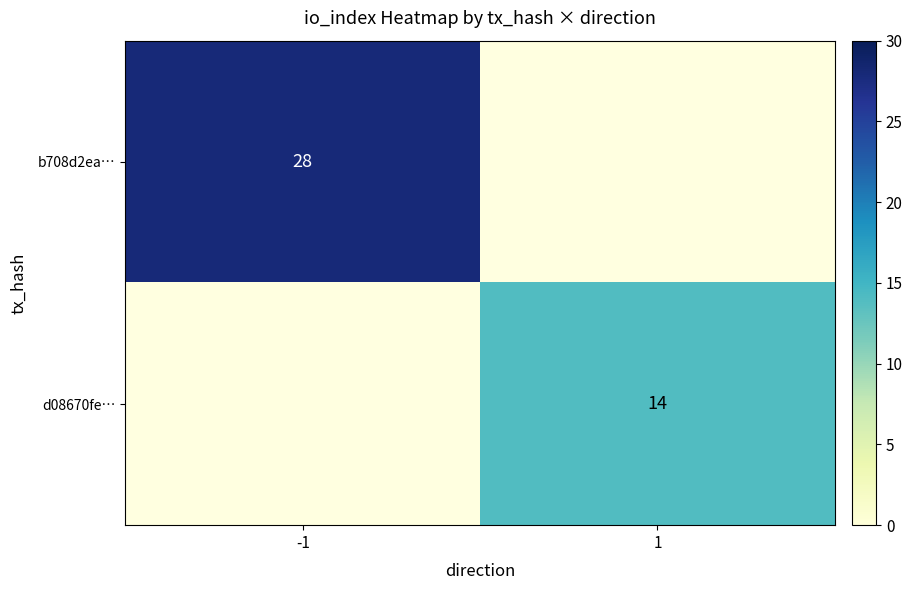

Between 1 and -1, which is larger?

-1